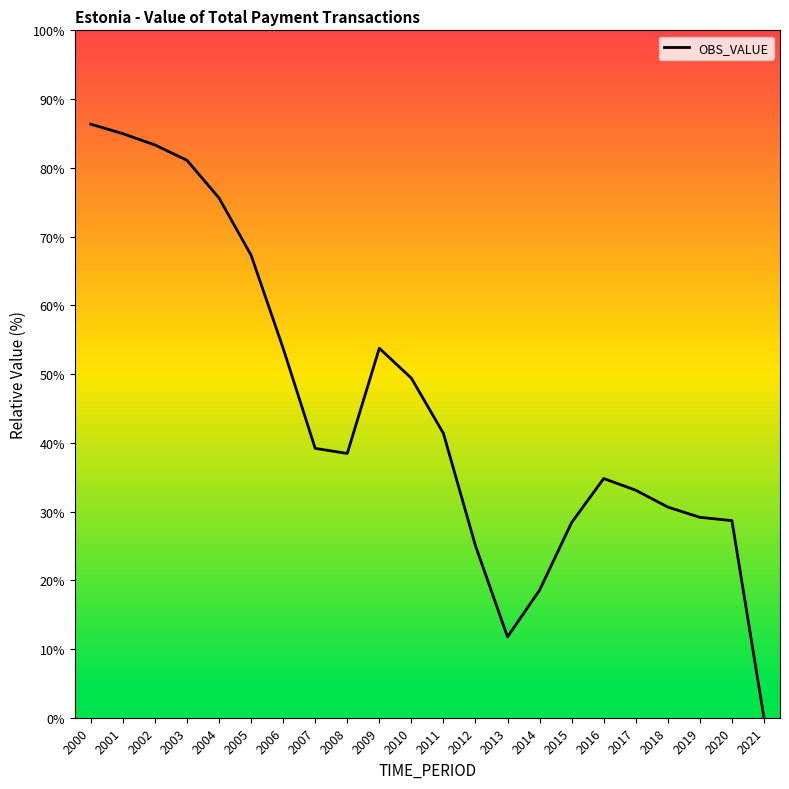

Which label corresponds to the smallest value in the chart?

2021